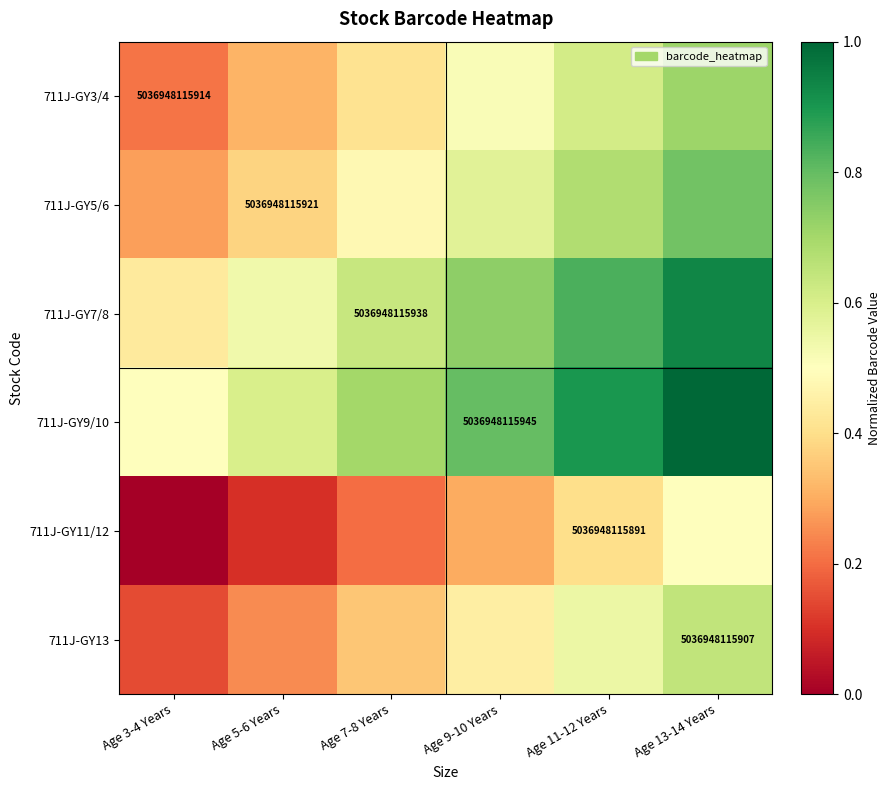

Is the value of 711J-GY13 at Age 3-4 Years greater than the value of 711J-GY7/8 at Age 13-14 Years?

No